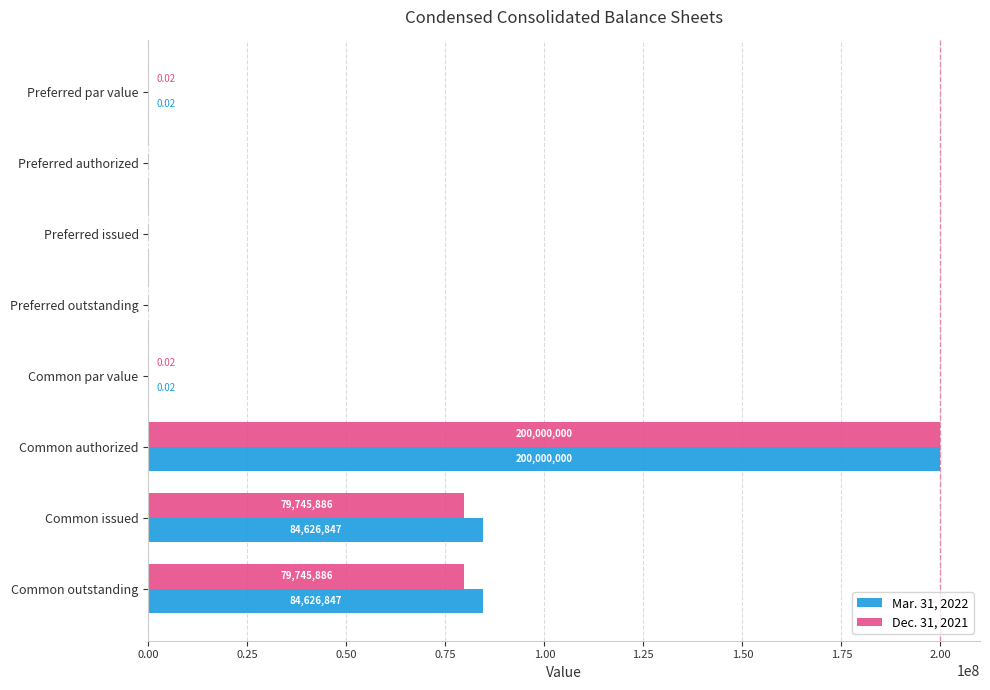

What is the total value across all series at Preferred authorized?

94000.0